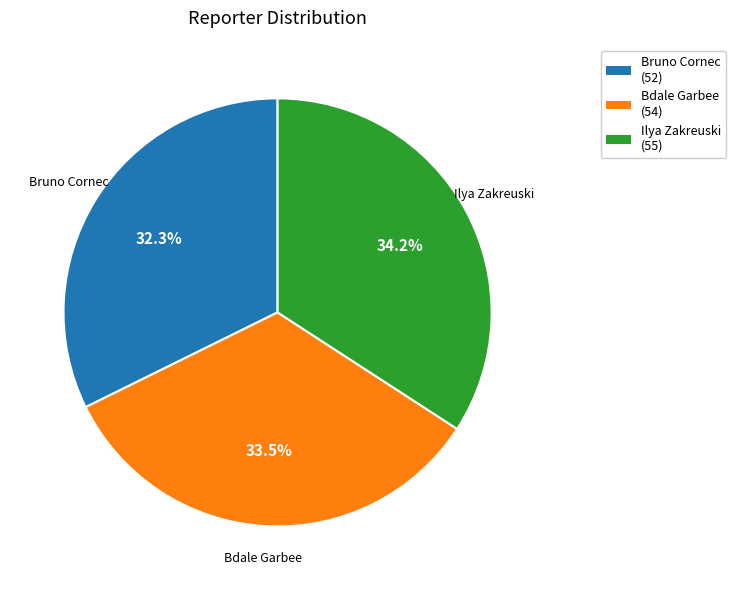

Does Bruno Cornec represent more than half of the total?

No